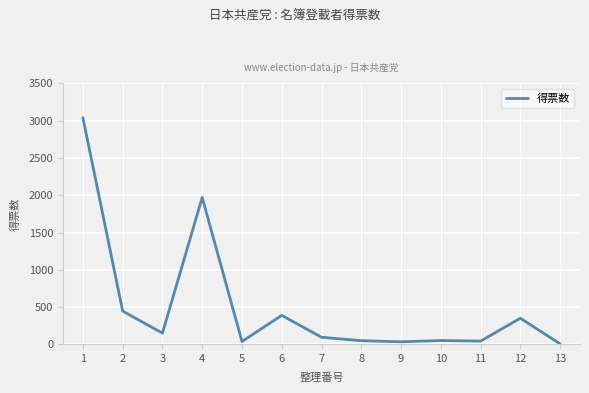

Is it true that the value at 12 is 352.0?

True